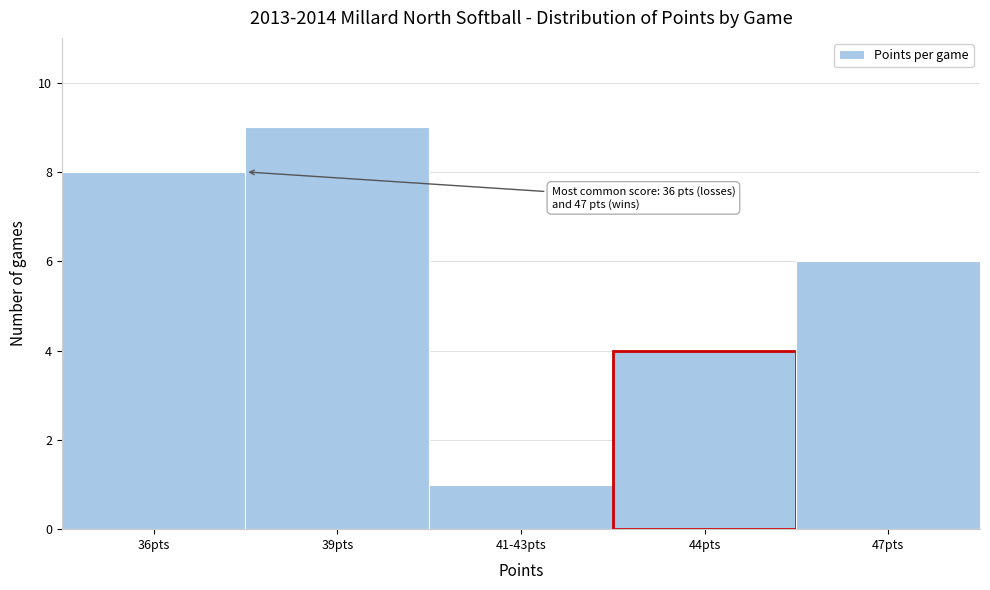

Reading left to right, transcribe all the data shown in this chart.

36pts=8	39pts=9	41-43pts=1	44pts=4	47pts=6